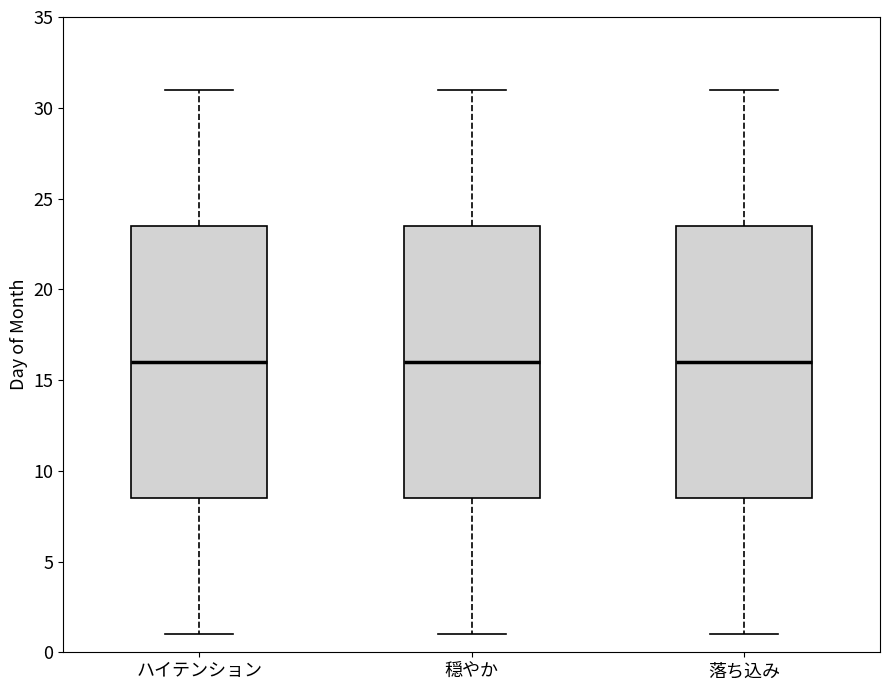

Reading left to right, read every box against the y-axis: the position of its median line, the range the box covers, and the ends of its whiskers. The values are not printed on the chart, so give them approximately, as read against the axis.

ハイテンション: median 16.0, box 8.5 to 23.5, whiskers 1.0 to 31.0
穏やか: median 16.0, box 8.5 to 23.5, whiskers 1.0 to 31.0
落ち込み: median 16.0, box 8.5 to 23.5, whiskers 1.0 to 31.0